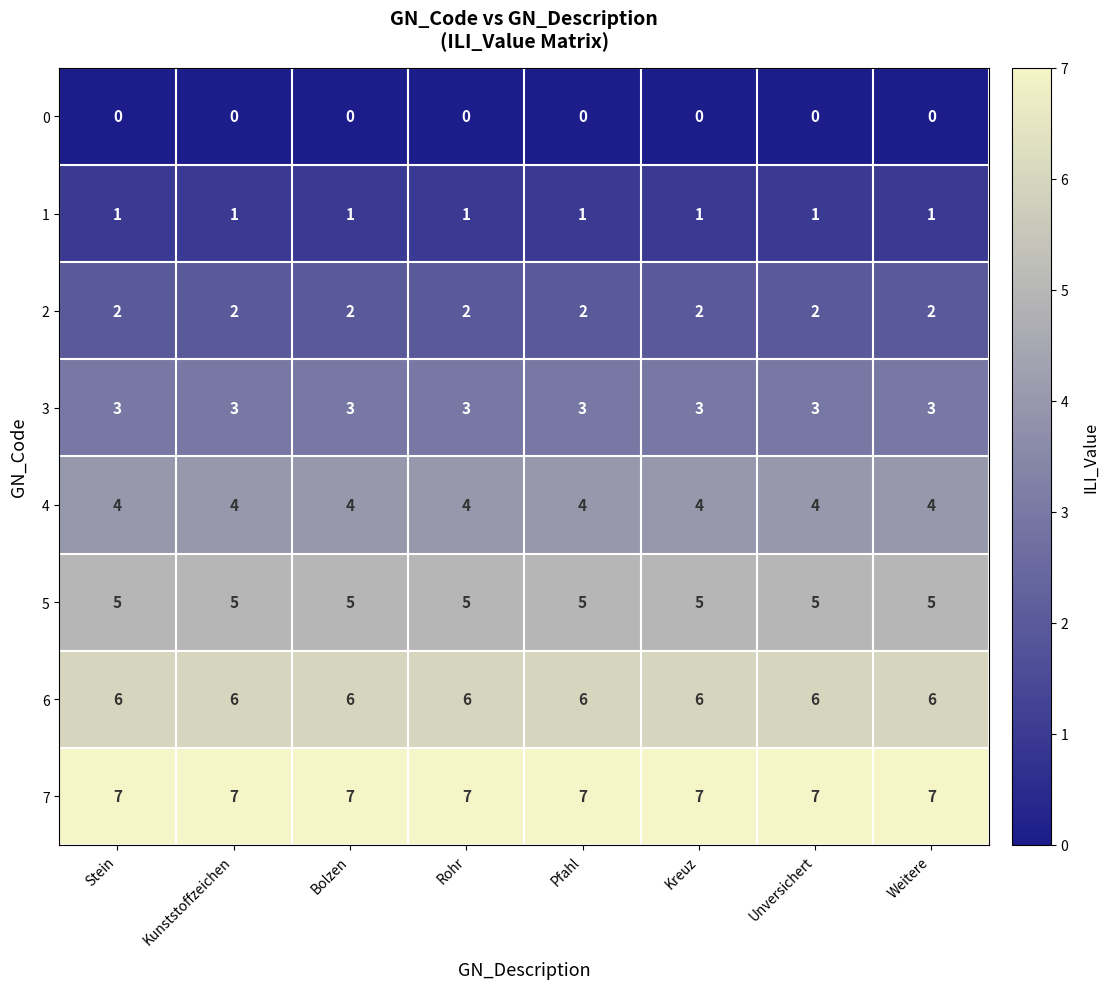

What is the maximum value for 4?

4